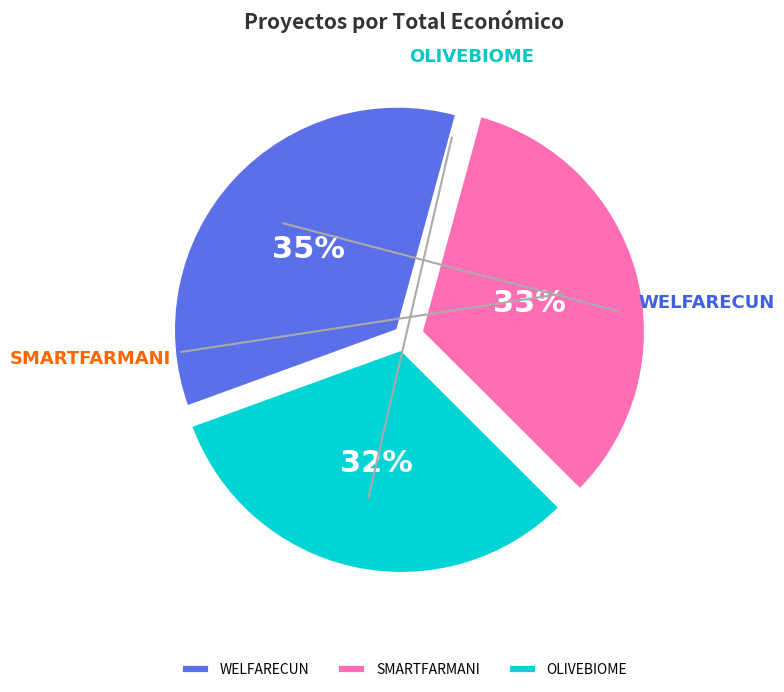

Approximately how many times larger is the value at WELFARECUN compared to SMARTFARMANI?

1.0